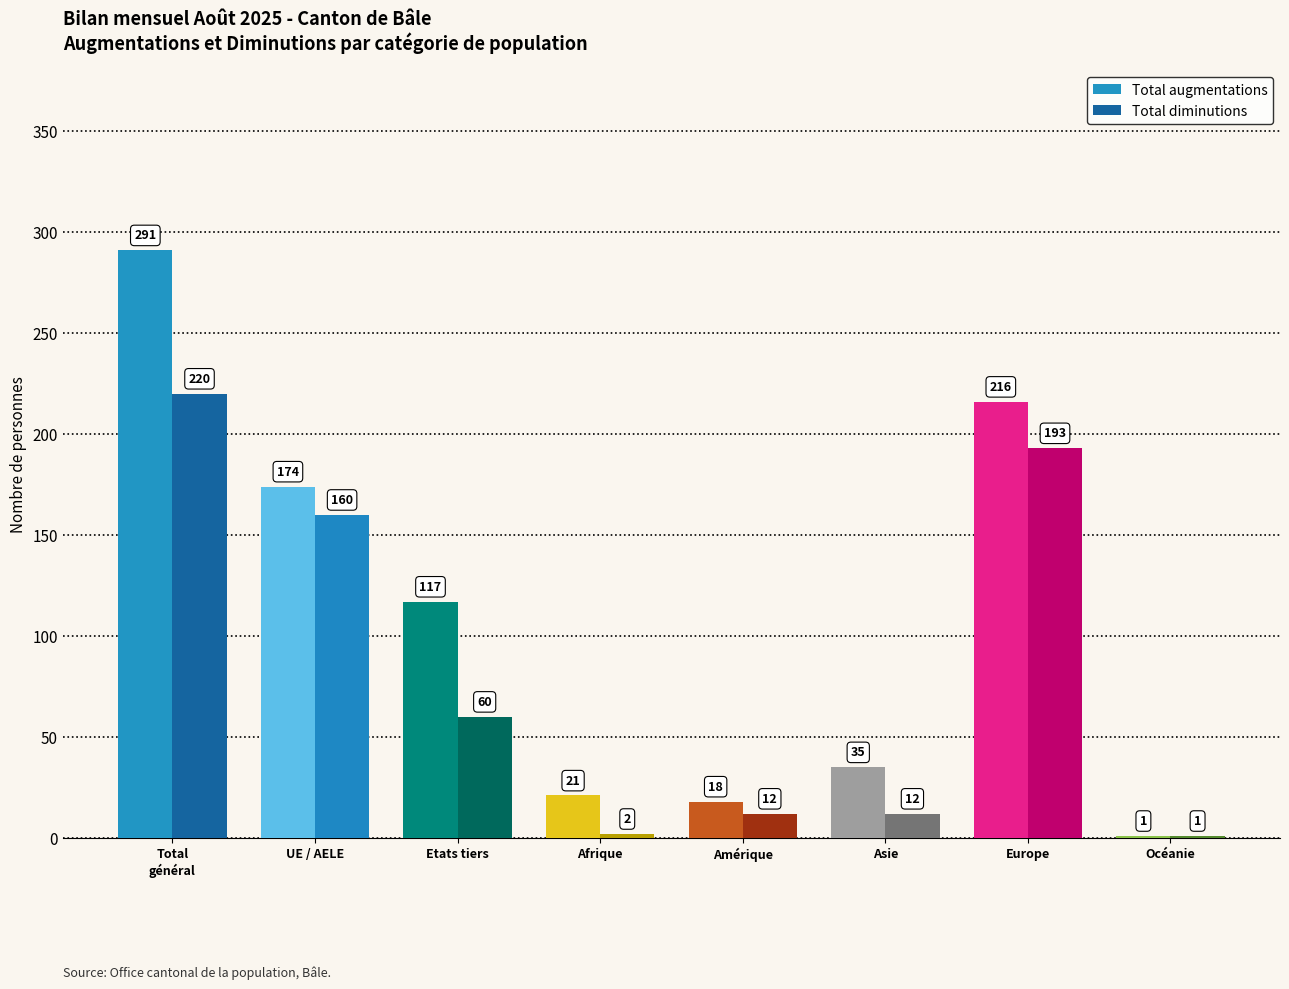

Reading right to left, what are all the values shown in this chart?

Total augmentations: 1	216	35	18	21	117	174	291
Total diminutions: 1	193	12	12	2	60	160	220